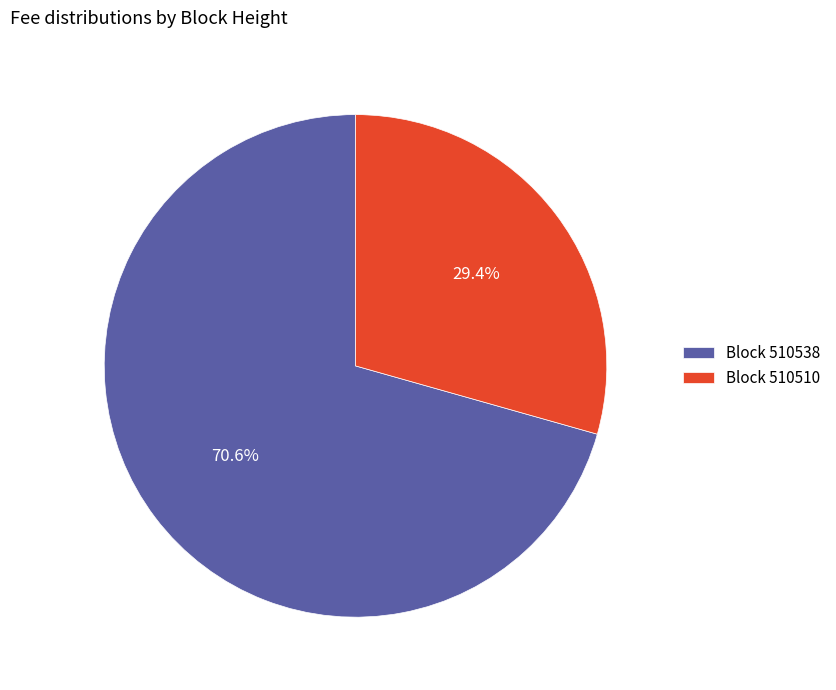

Rank the categories by value from highest to lowest.

Block 510538, Block 510510